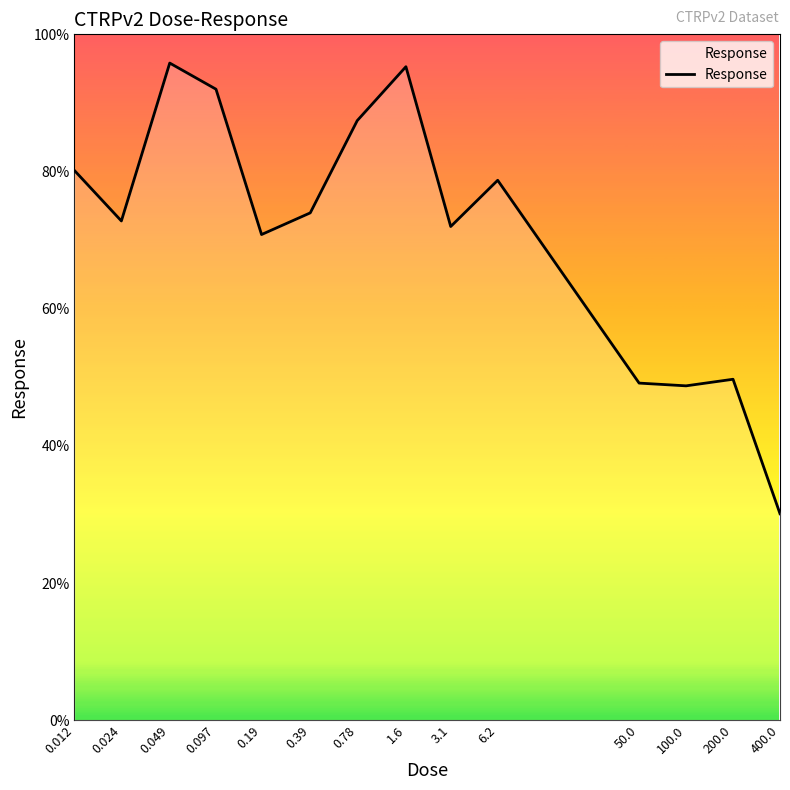

What is the difference between the maximum and minimum values?

65.7